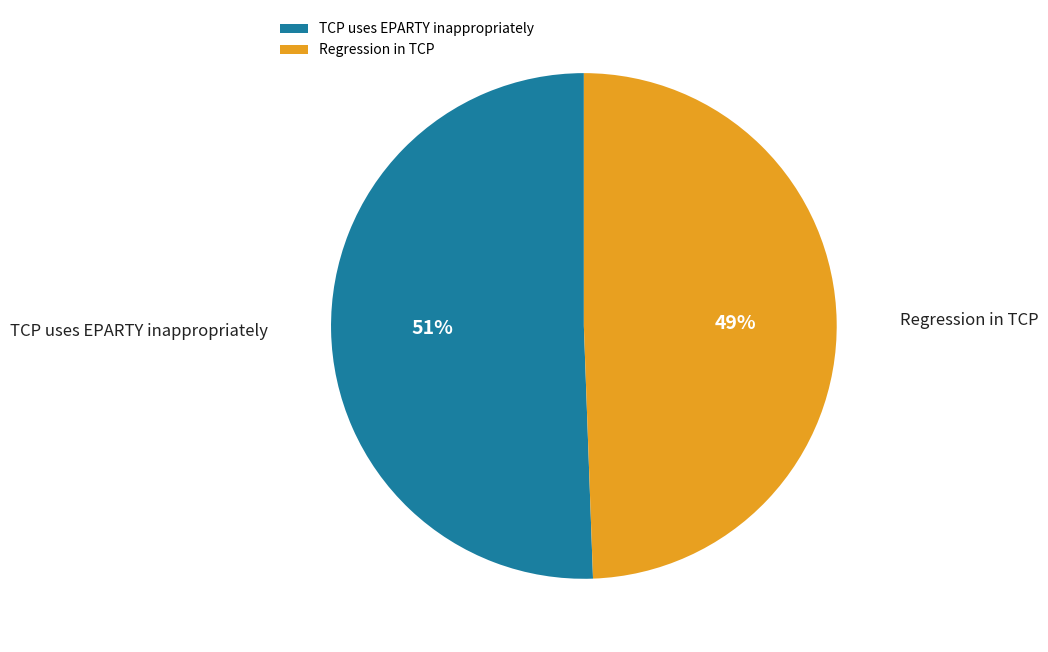

Rank the categories by value from highest to lowest.

TCP uses EPARTY inappropriately, Regression in TCP